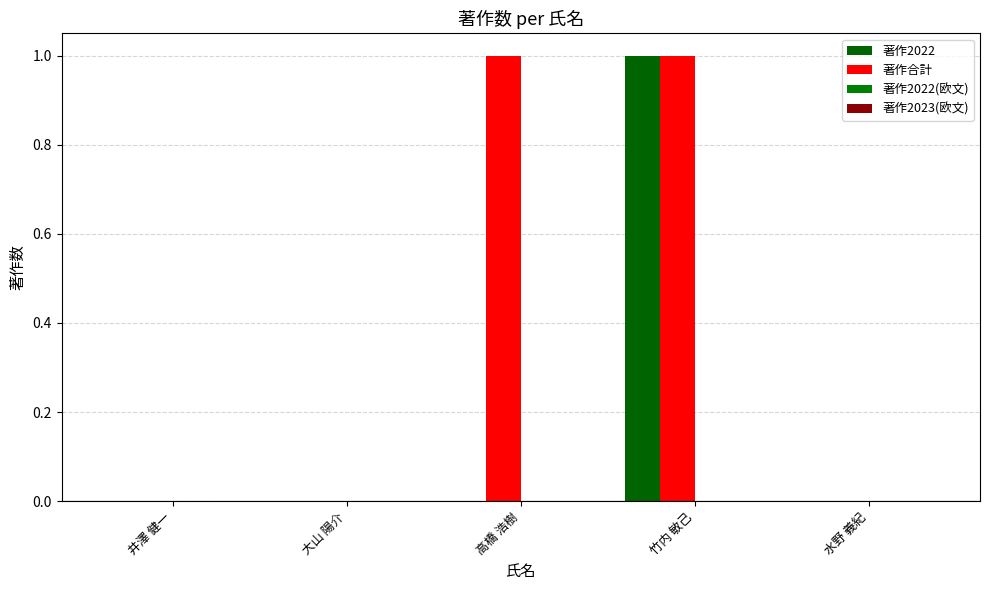

What is the difference between the highest and lowest values at 高橋 浩樹?

1